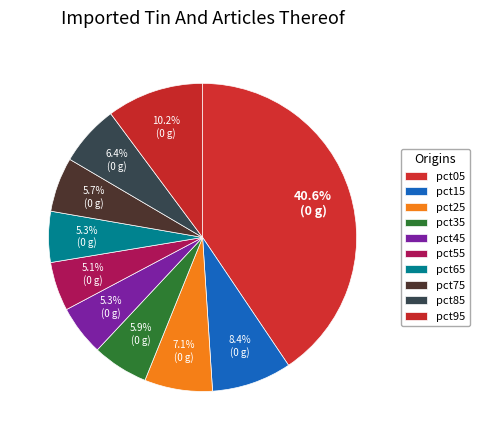

True or false: pct55 accounts for 1% of the total.

False